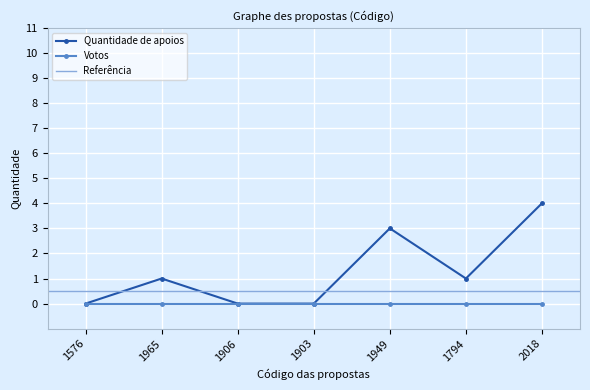

What position from the left is 1949?

5